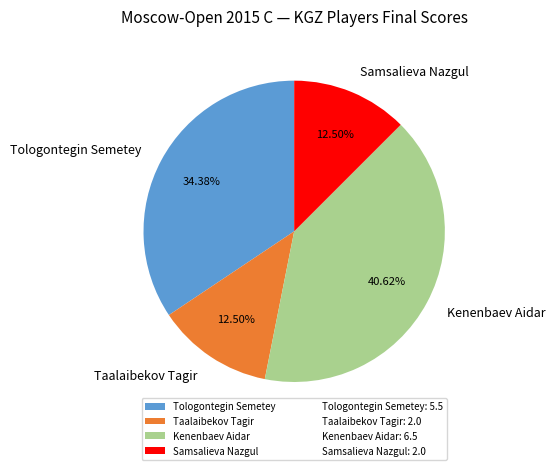

Does any single category account for the majority?

No